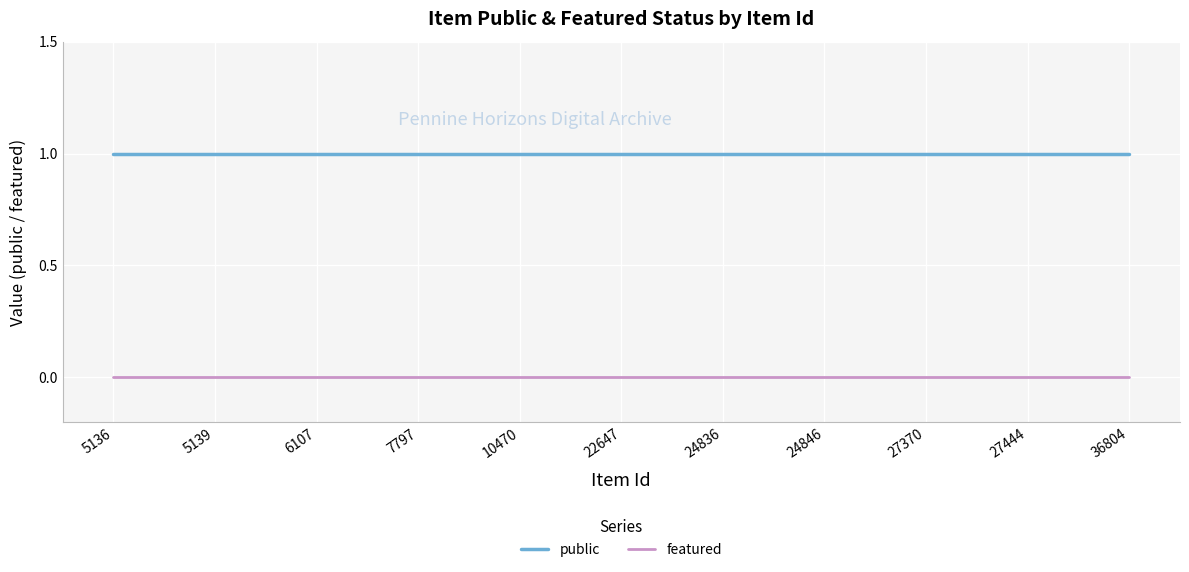

Rank the series at 24836 from lowest to highest value.

featured, public